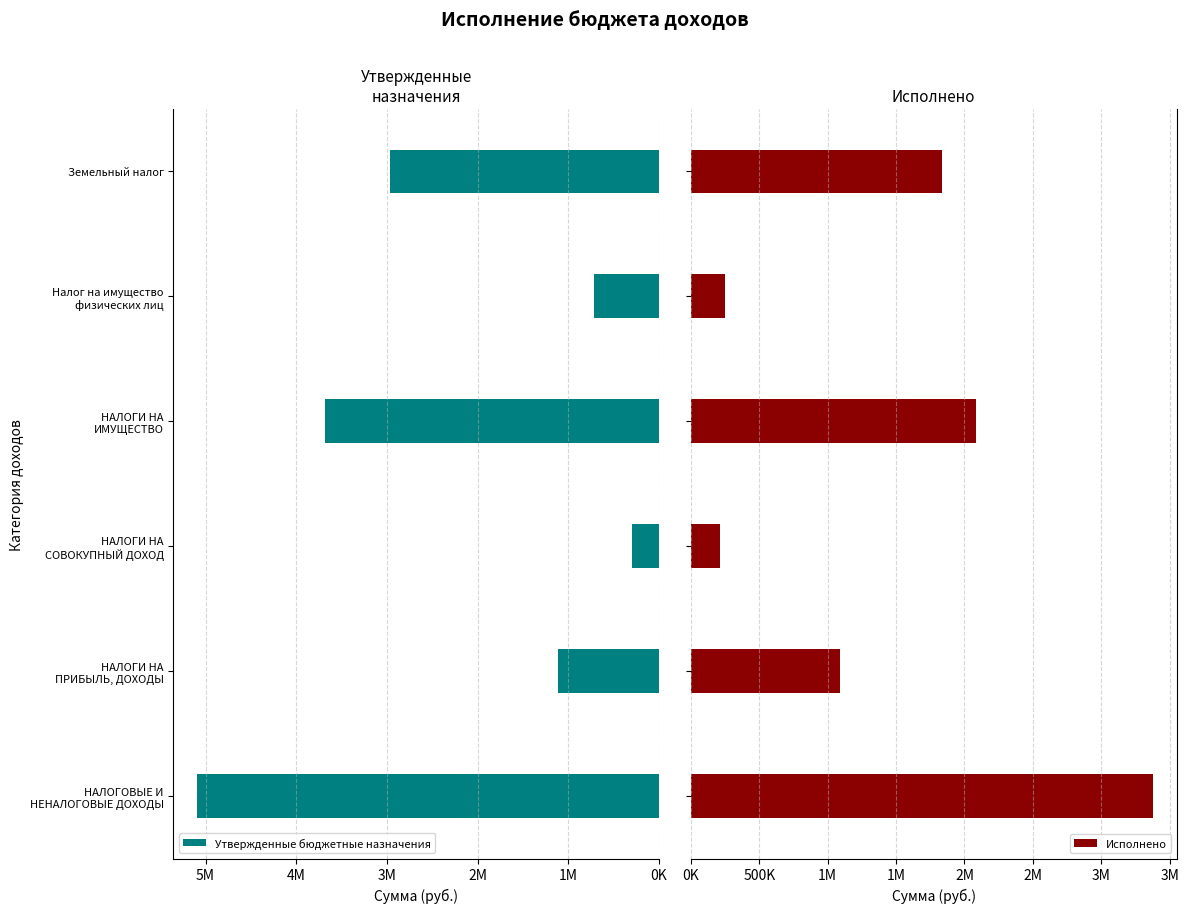

List the labels in order of Утвержденные бюджетные назначения value, largest first.

НАЛОГОВЫЕ И
НЕНАЛОГОВЫЕ ДОХОДЫ, НАЛОГИ НА
ИМУЩЕСТВО, Земельный налог, НАЛОГИ НА
ПРИБЫЛЬ, ДОХОДЫ, Налог на имущество
физических лиц, НАЛОГИ НА
СОВОКУПНЫЙ ДОХОД